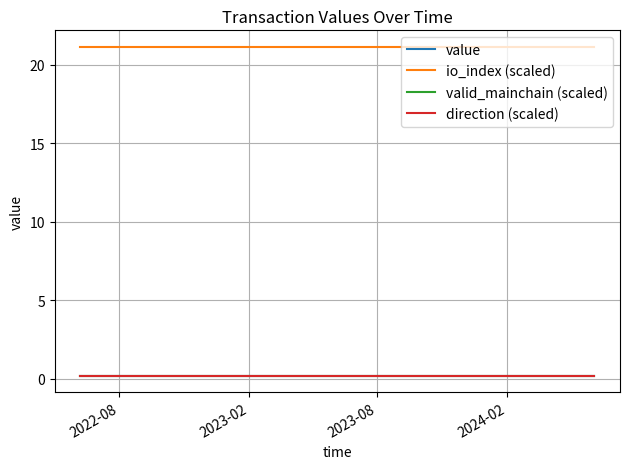

Which series has the widest spread of values?

value